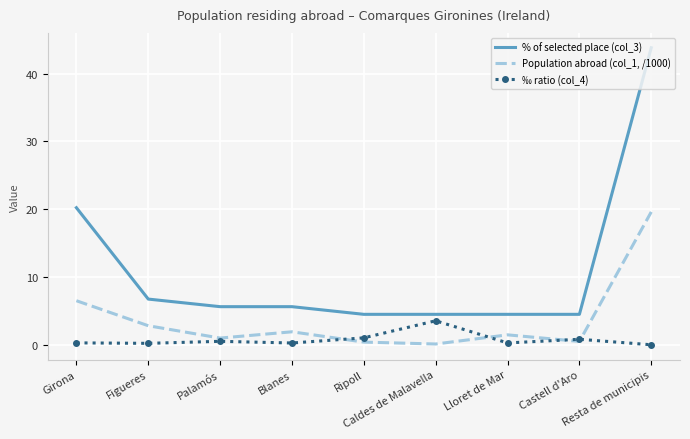

Rank the series by their average value, from lowest to highest.

‰ ratio (col_4), Population abroad (col_1, /1000), % of selected place (col_3)